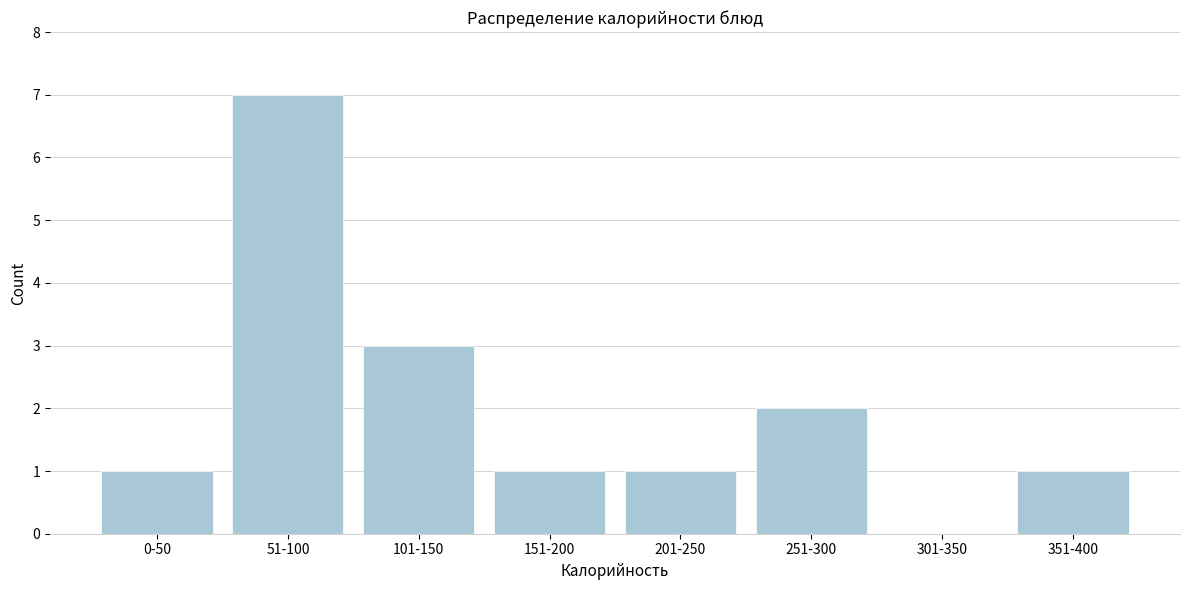

Reading left to right, transcribe all the data shown in this chart.

0-50=1	51-100=7	101-150=3	151-200=1	201-250=1	251-300=2	301-350=0	351-400=1